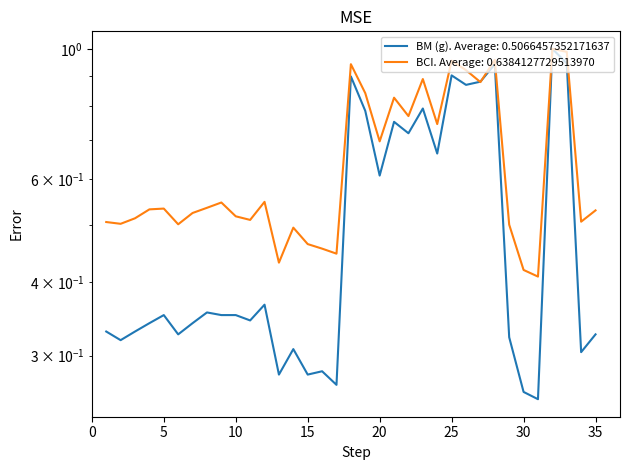

Is the value of BCI at 14 greater than the value of BM (g) at 20?

No